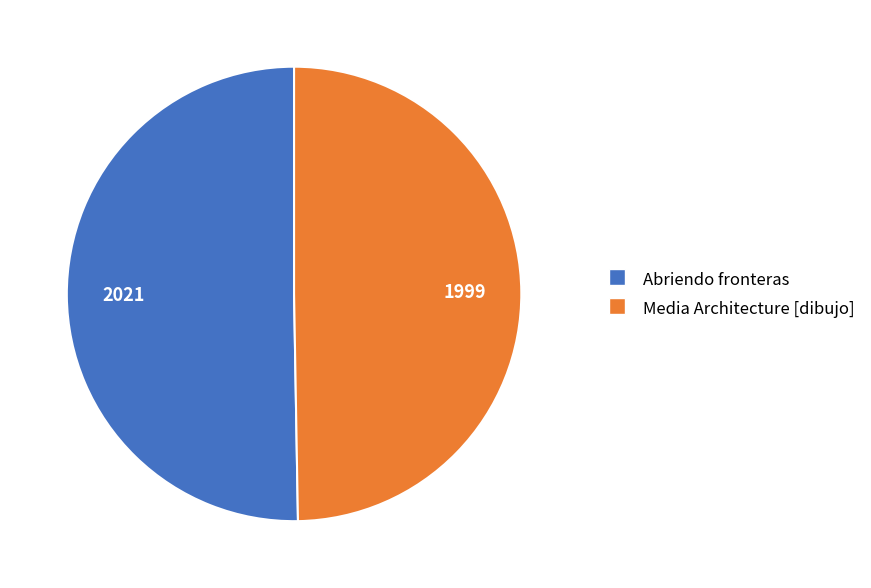

Does Abriendo fronteras account for over 50% of the chart?

Yes